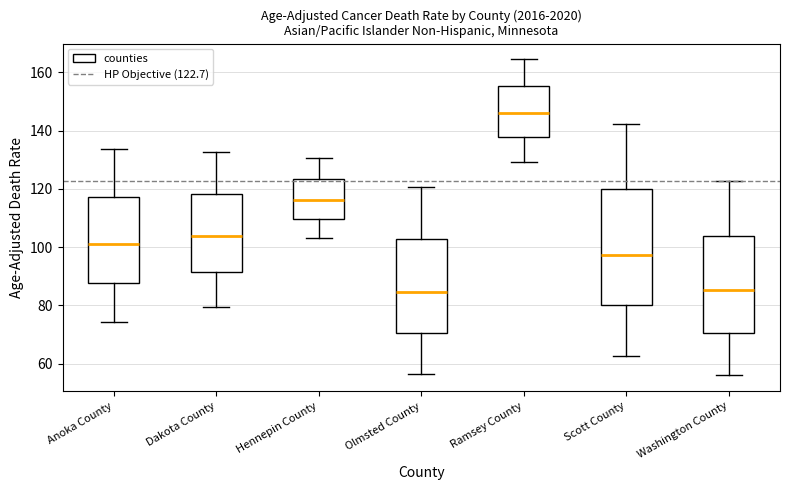

Reading left to right, transcribe this box plot: for each box, give where its median line is, the range the box spans, and where its two whiskers end, as read against the y-axis. The values are not printed on the chart, so give them approximately, as read against the axis.

Anoka County: median 102, box 88 to 118, whiskers 74 to 134
Dakota County: median 104, box 92 to 118, whiskers 80 to 132
Hennepin County: median 116, box 110 to 124, whiskers 104 to 130
Olmsted County: median 84, box 70 to 102, whiskers 56 to 120
Ramsey County: median 146, box 138 to 156, whiskers 130 to 164
Scott County: median 98, box 80 to 120, whiskers 62 to 142
Washington County: median 86, box 70 to 104, whiskers 56 to 122